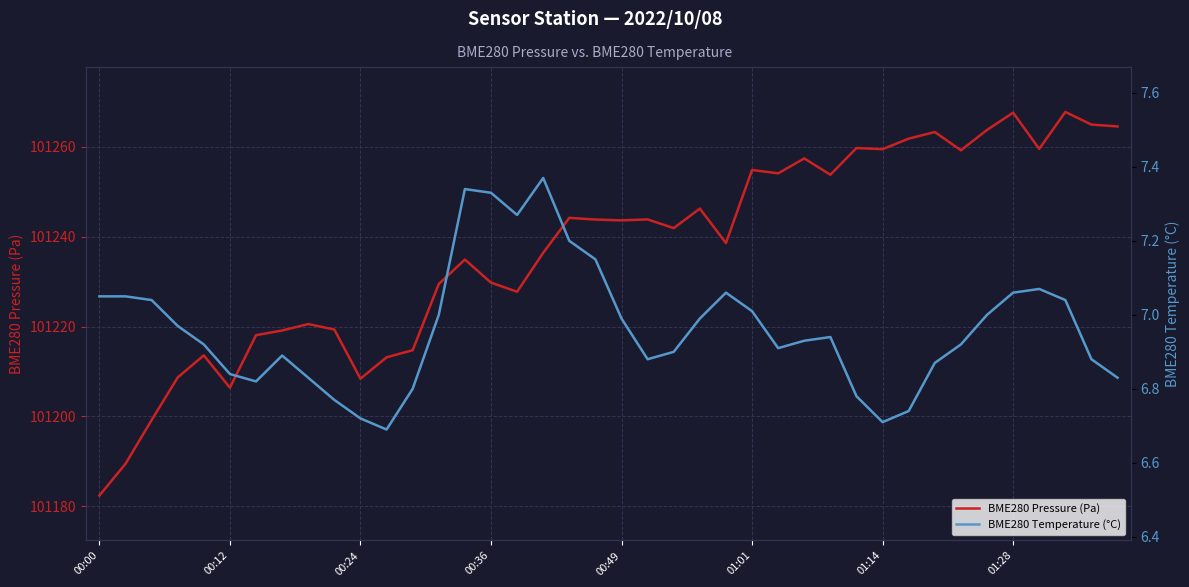

Is it true that BME280 Pressure (Pa) equals 101267.6 at 01:28?

True